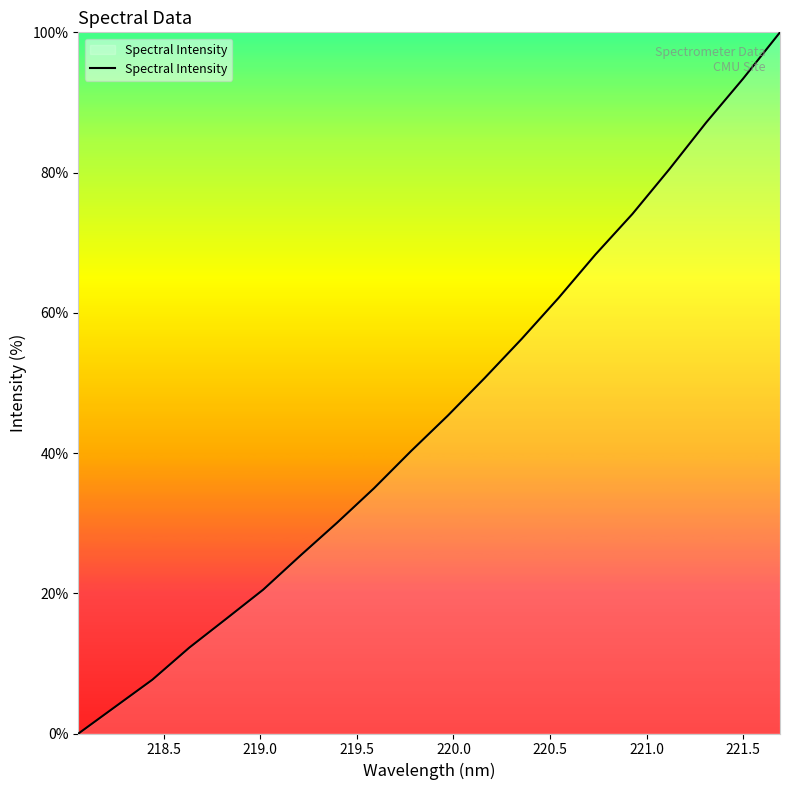

What is the greatest value displayed?

100.0